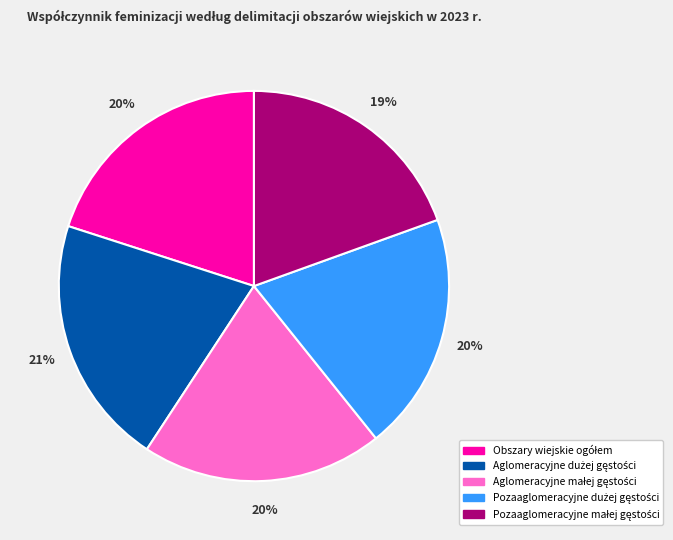

Does any single category account for the majority?

No